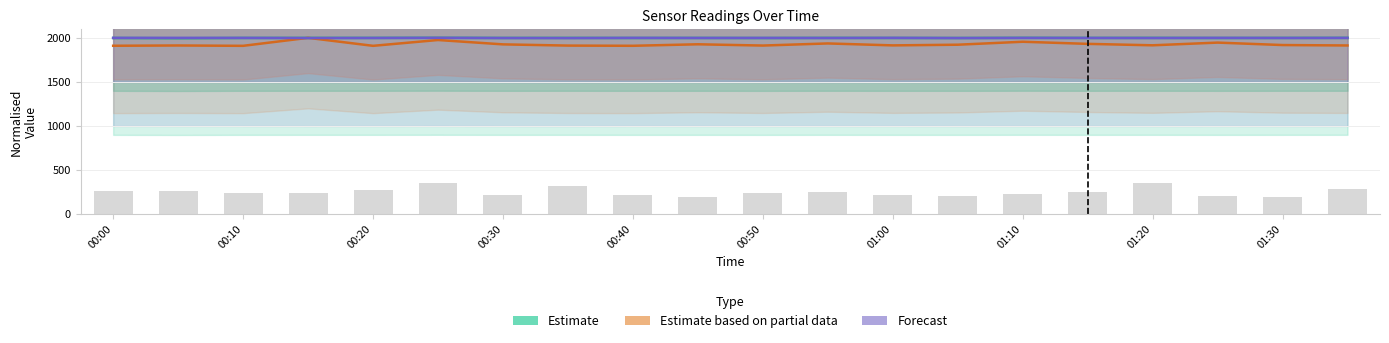

How many distinct data groups are displayed?

3